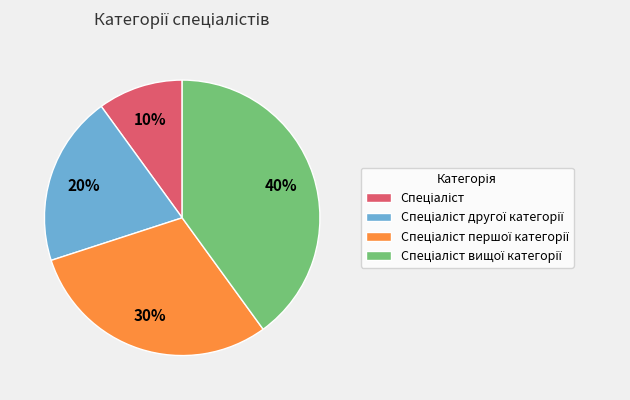

Is there any slice that represents more than half of the pie?

No